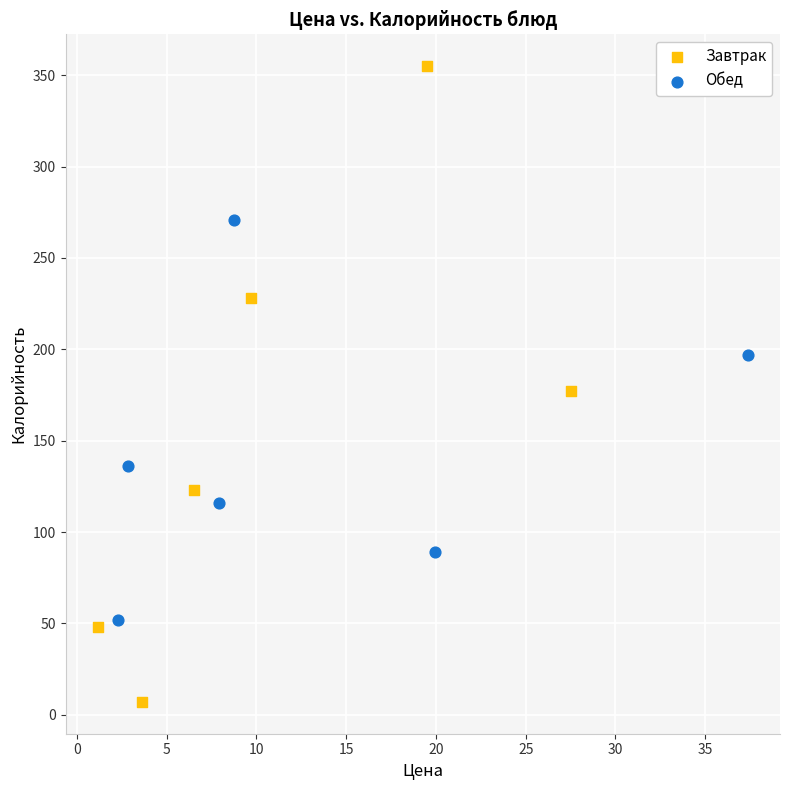

Which series has the widest spread of Y values?

Завтрак